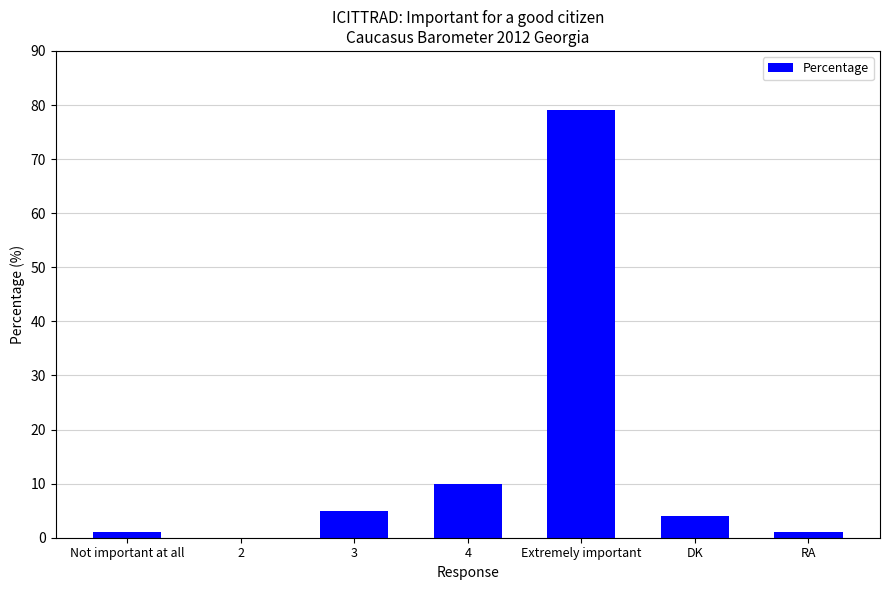

What is the ratio of the value at DK to the value at Extremely important?

0.1